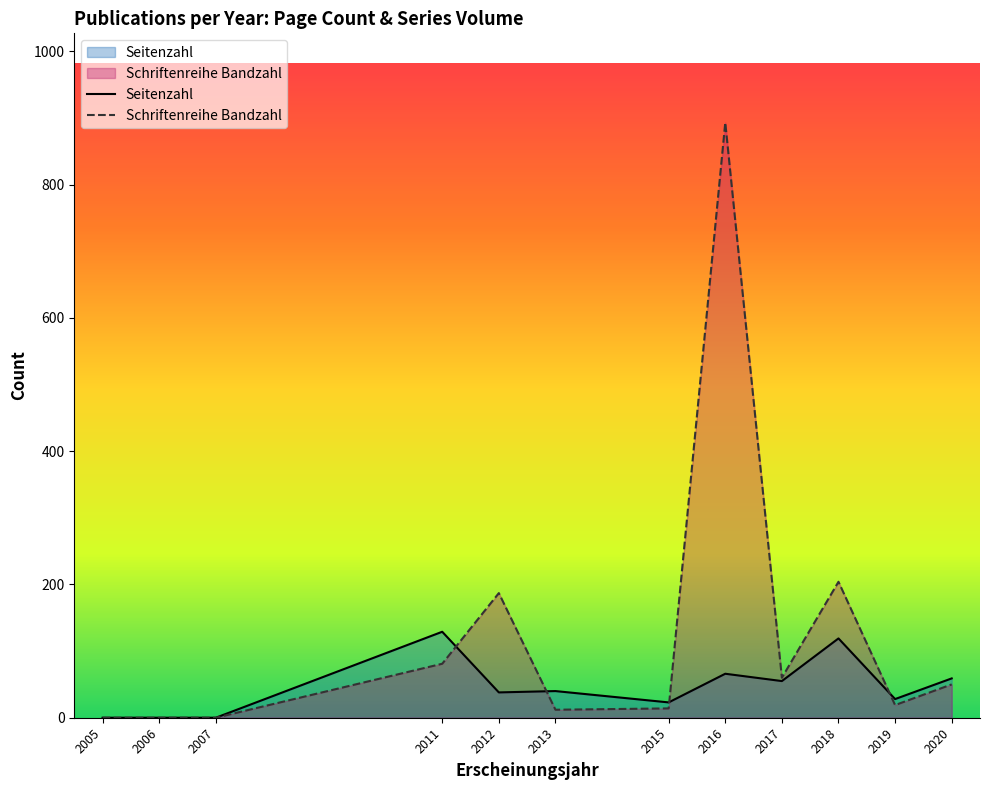

True or false: Schriftenreihe Bandzahl and Seitenzahl intersect in this chart.

True